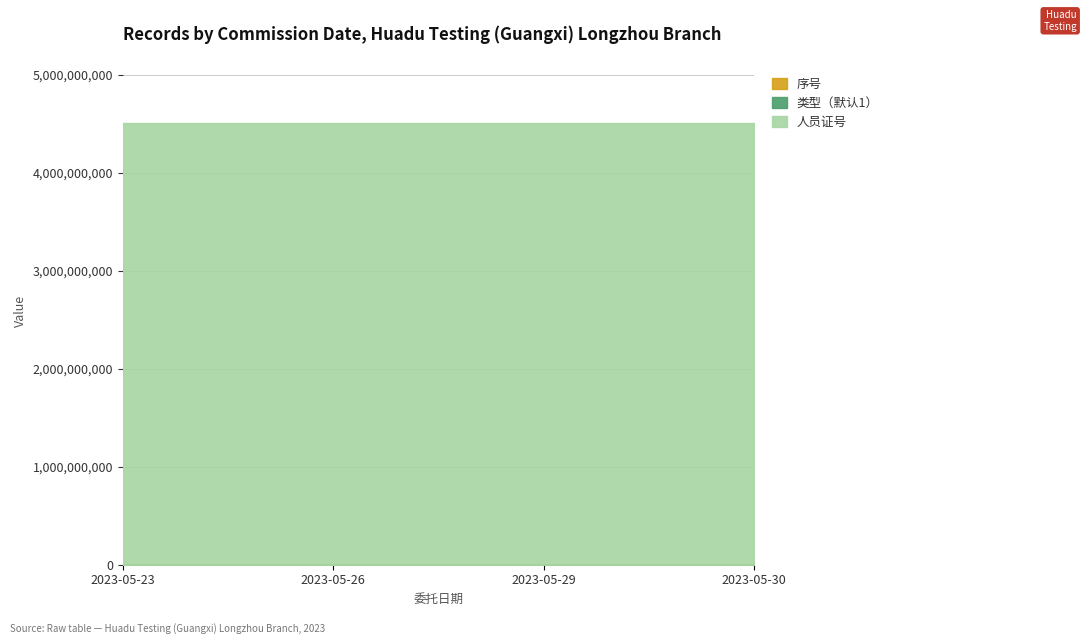

True or false: 人员证号 has a value of 4514230165 at 2023-05-29.

True